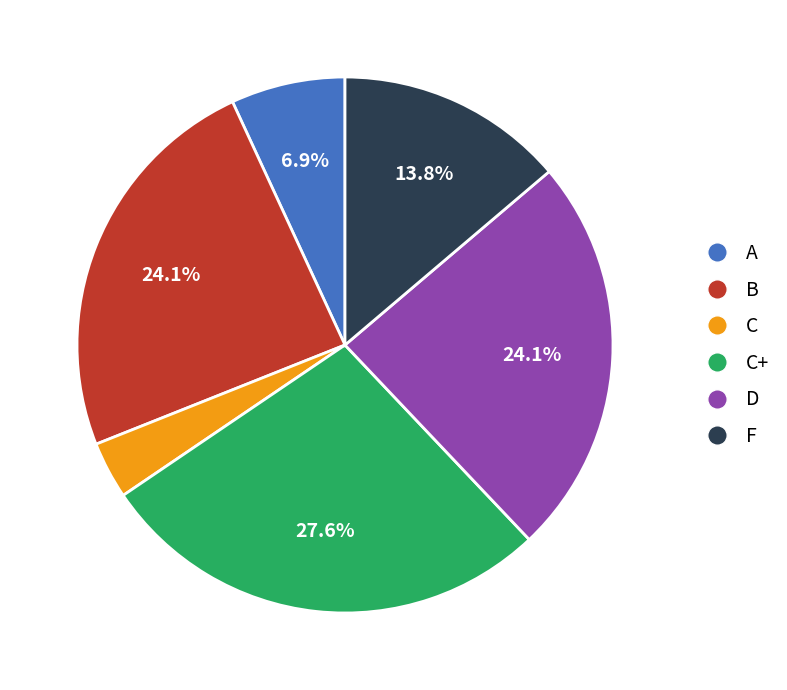

To the nearest percent, what is the difference between the F and C+ slice percentages?

14%